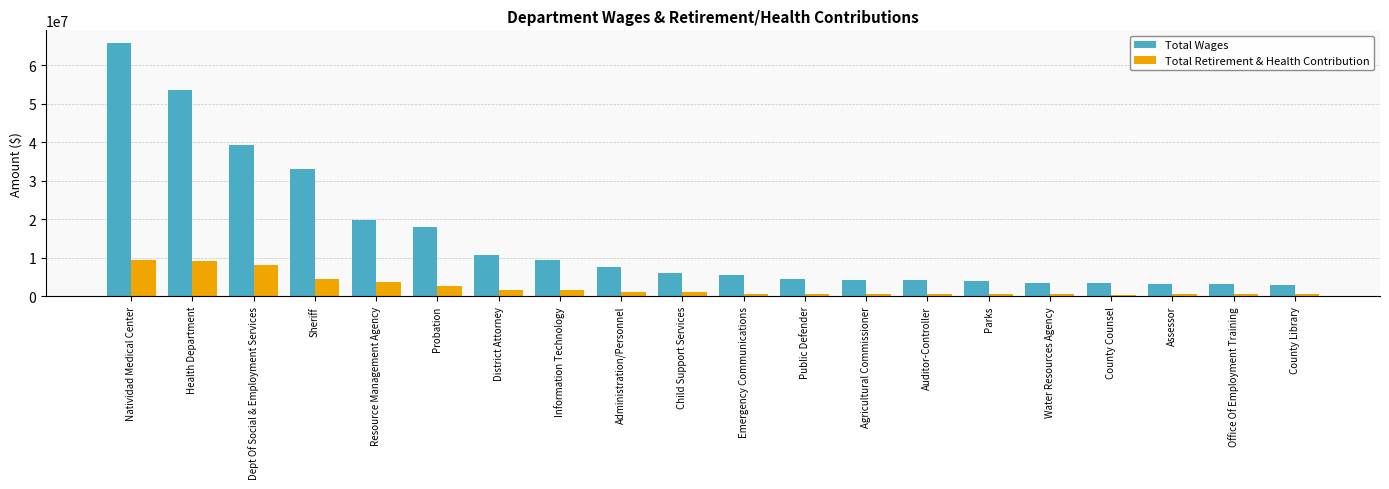

What is the spread (max minus min) of values at Agricultural Commissioner?

3548333